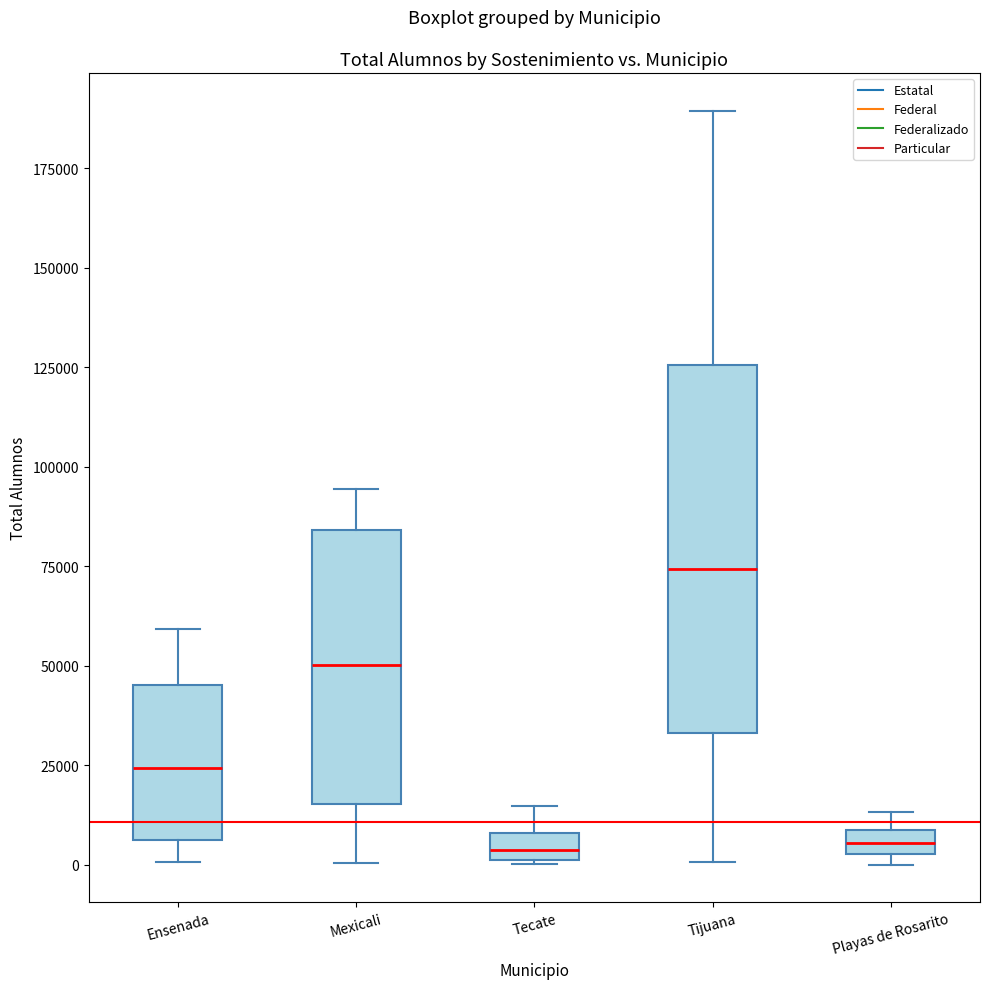

Which box is the tallest, from its lower edge to its upper edge?

Tijuana